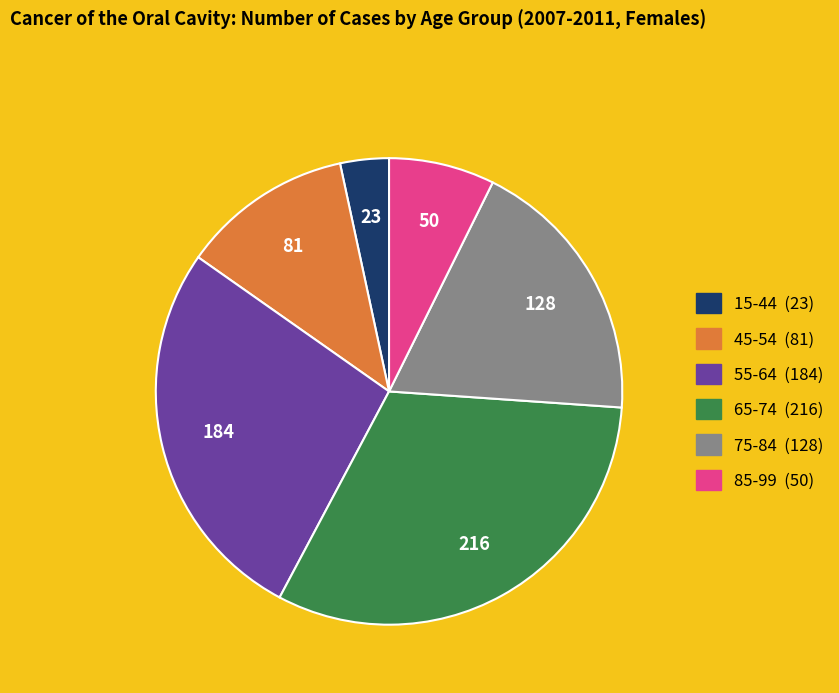

Does 15-44 account for over 50% of the chart?

No